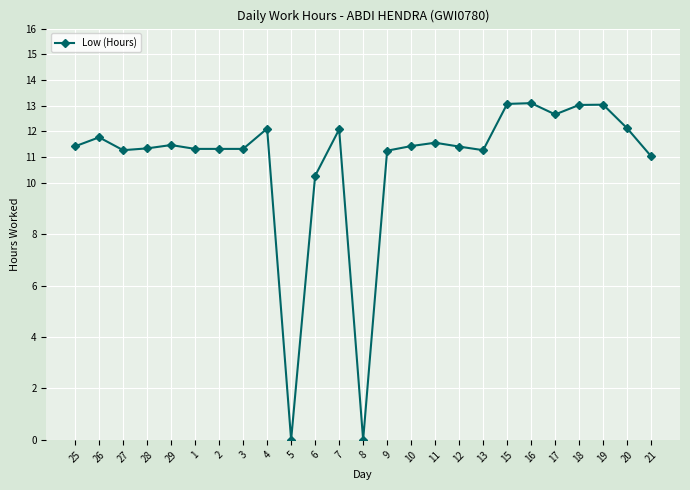

What is the maximum value shown in the chart?

13.1